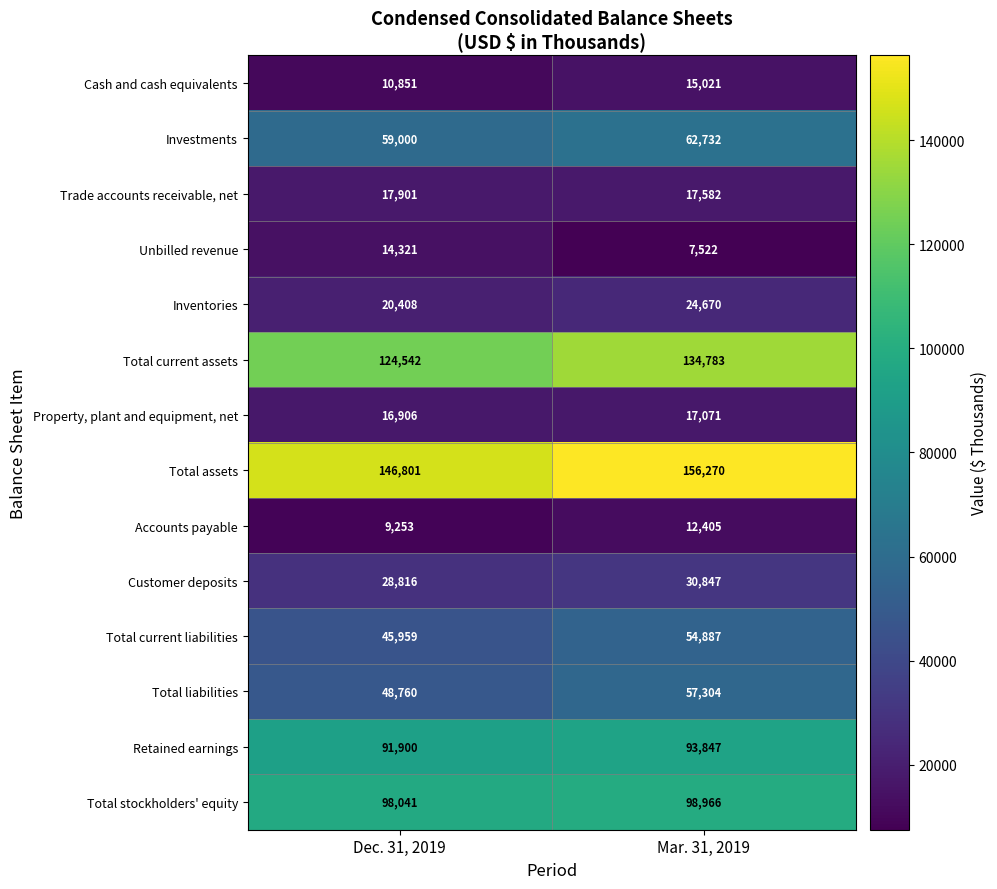

Rank the series by their maximum value, from lowest to highest.

Accounts payable, Unbilled revenue, Cash and cash equivalents, Property, plant and equipment, net, Trade accounts receivable, net, Inventories, Customer deposits, Total current liabilities, Total liabilities, Investments, Retained earnings, Total stockholders' equity, Total current assets, Total assets